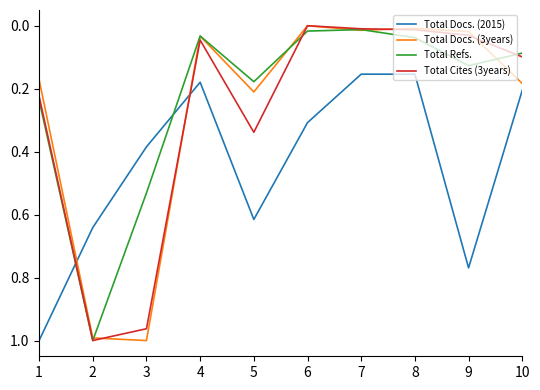

Which series ends up on top after the final intersection of Total Refs. and Total Docs. (2015)?

Total Docs. (2015)